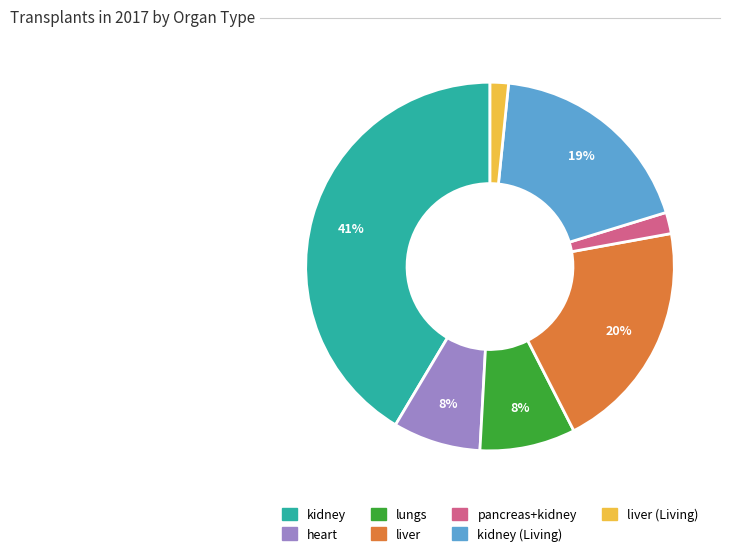

Is there any slice that represents more than half of the pie?

No